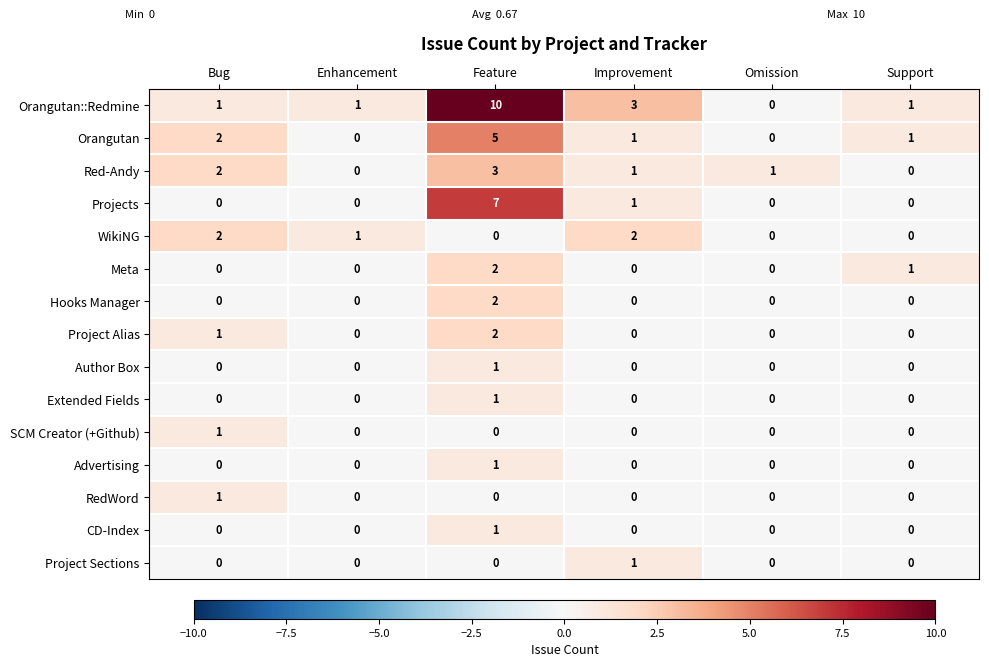

At which label is Orangutan closest to 2?

Bug